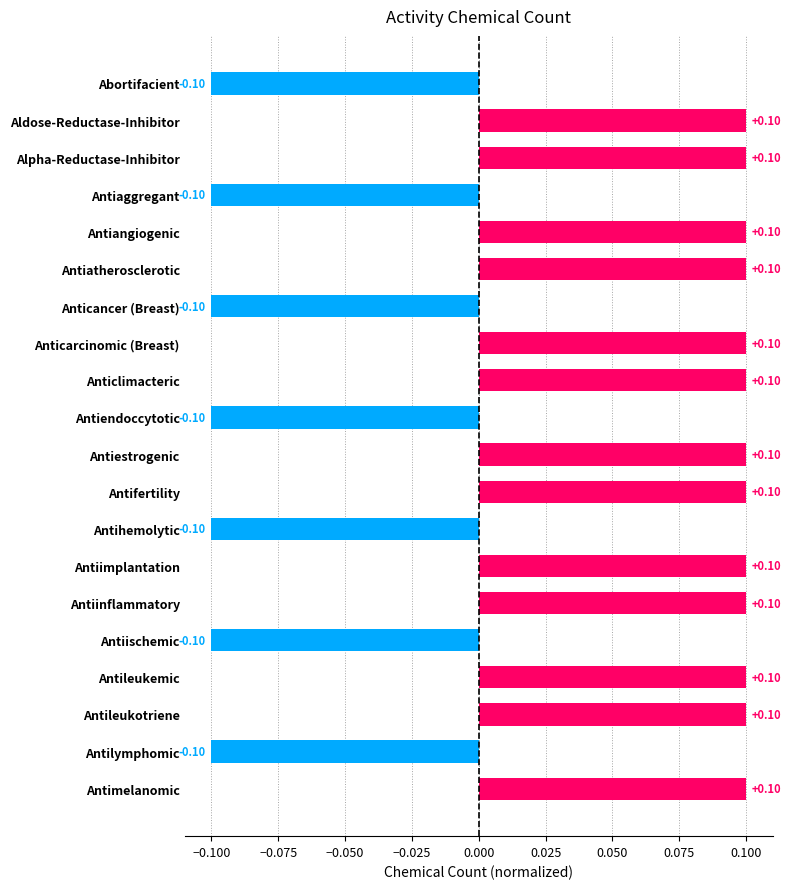

How many bars are there in total?

20